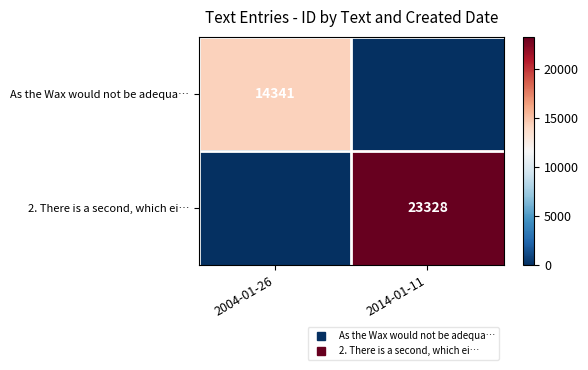

What is the highest value of the 2. There is a second, which ei… series?

23328